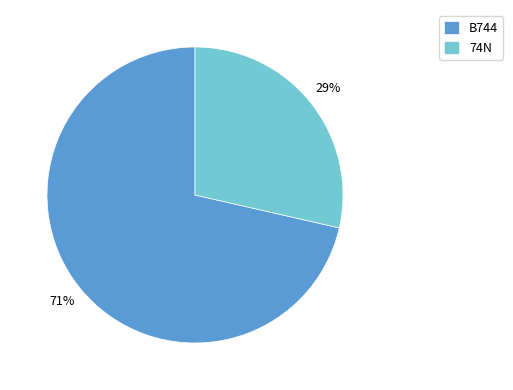

The B744 slice represents 71% of the pie. True or false?

True